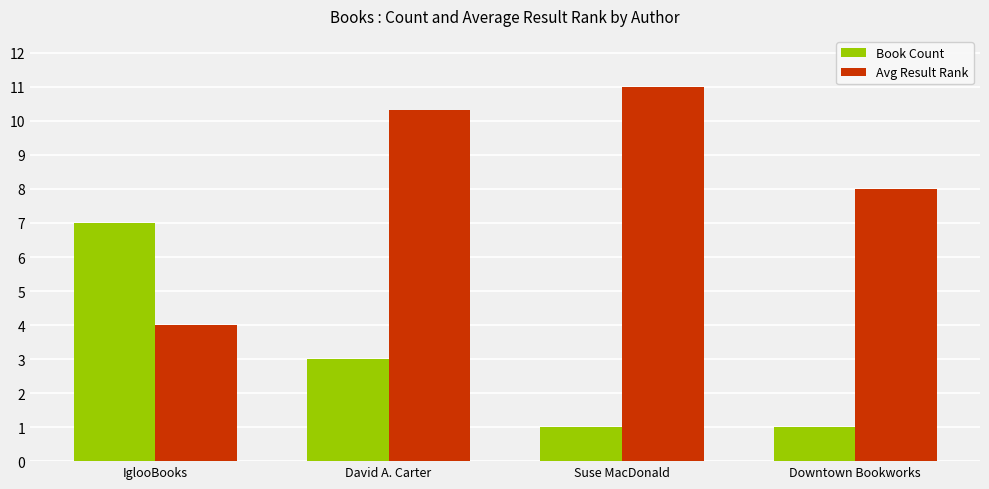

What is the sum of the Avg Result Rank values at IglooBooks and Downtown Bookworks?

12.0